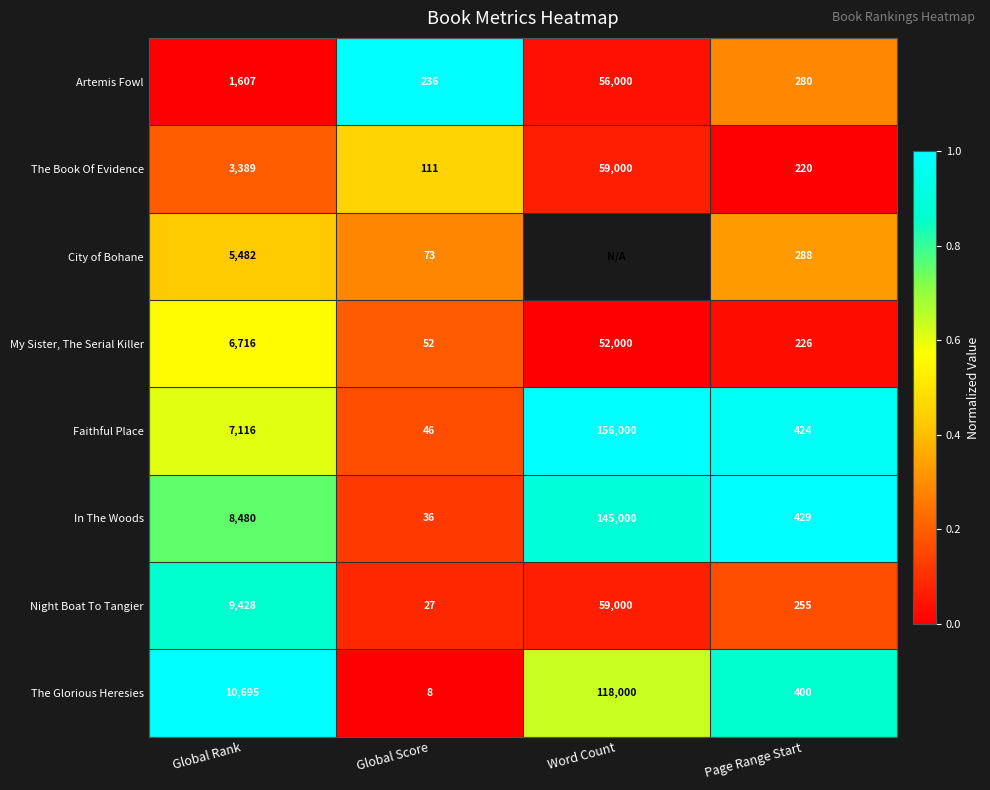

How many data points in In The Woods are less than 8480?

2